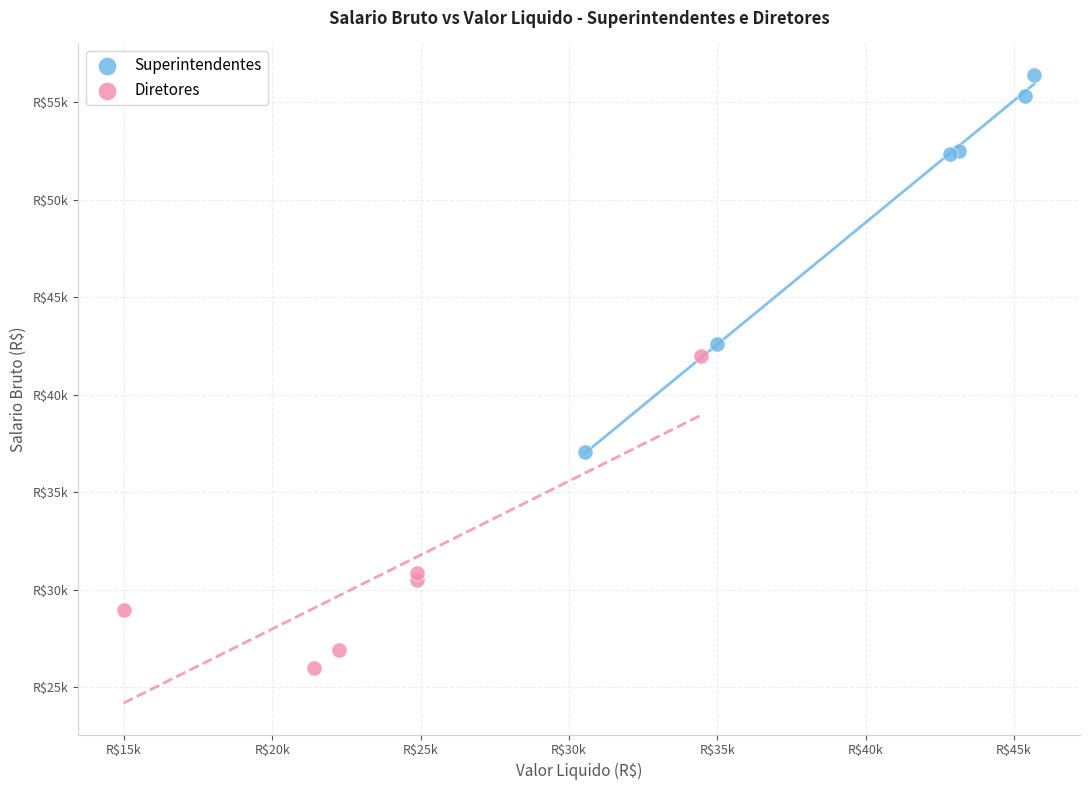

Which series contains the highest Y value?

Superintendentes